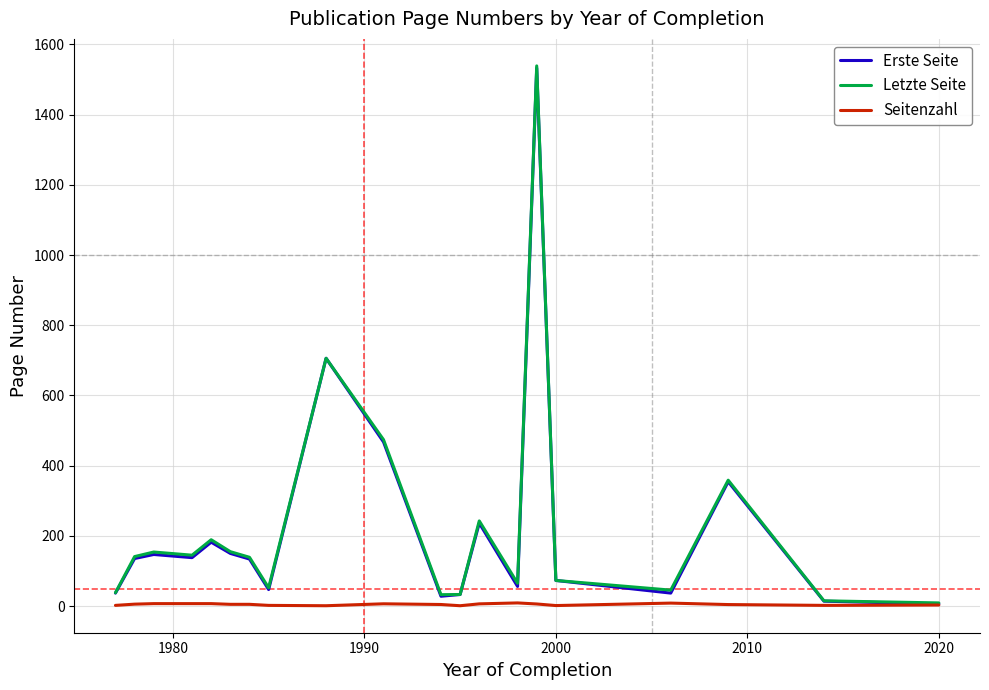

Which series has the widest spread of values?

Letzte Seite